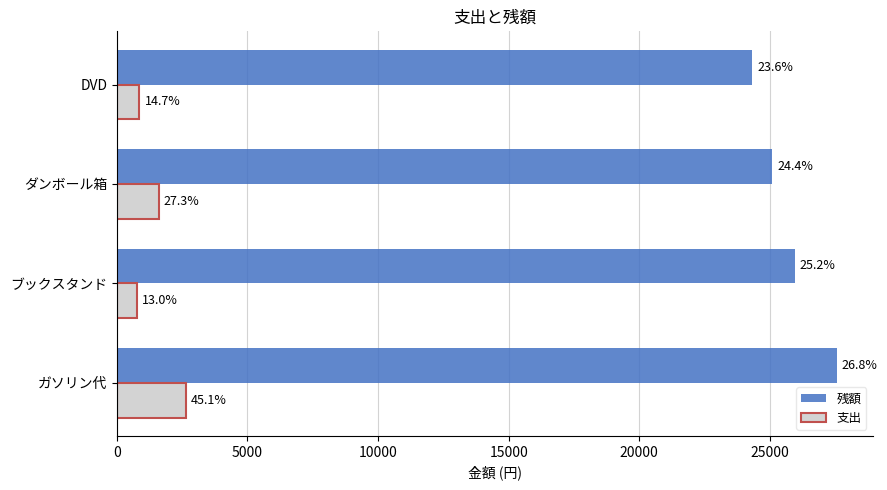

What are all the series names shown in the legend?

残額, 支出